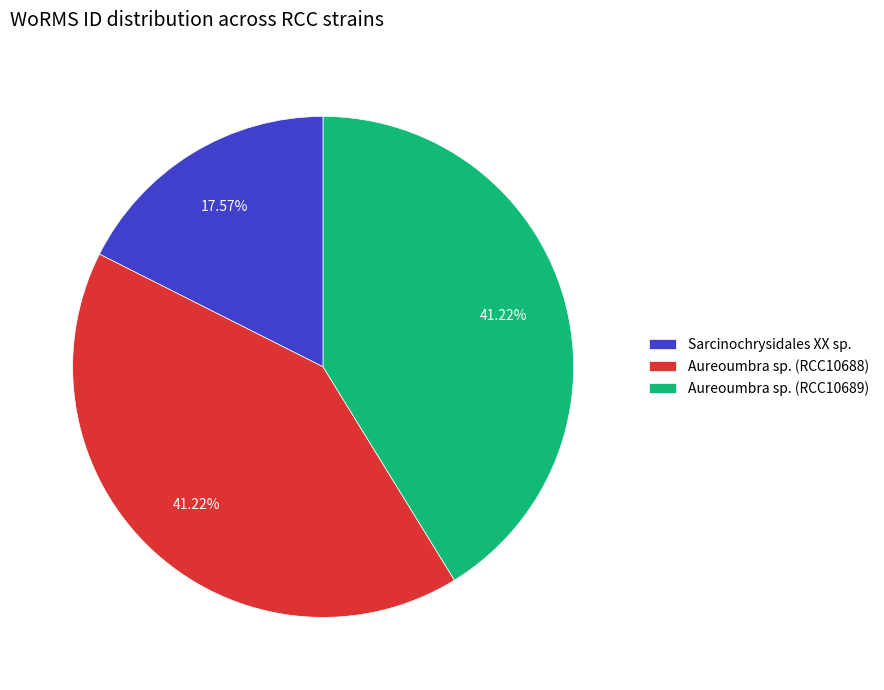

Combined, what portion of the pie is Aureoumbra sp. (RCC10689) and Sarcinochrysidales XX sp.?

58.8%